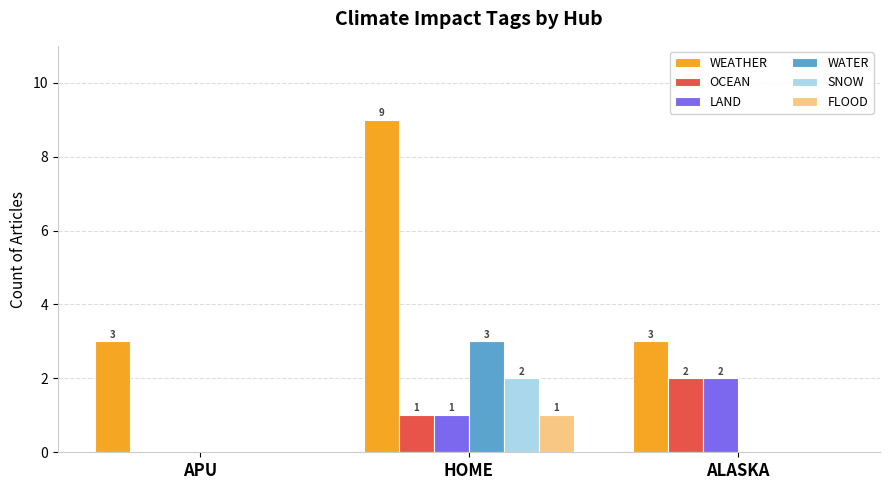

Count the number of categories in the chart.

3